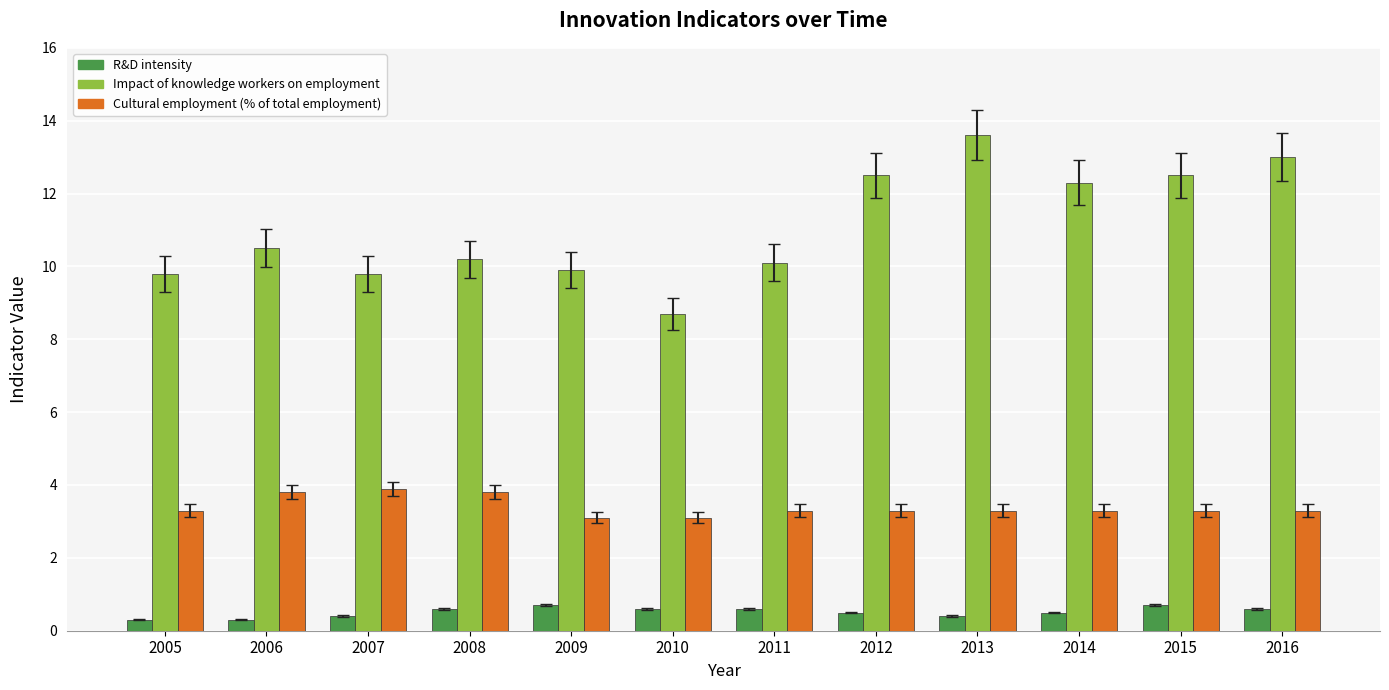

The Cultural employment (% of total employment) series shows 4.5 at 2013. True or false?

False